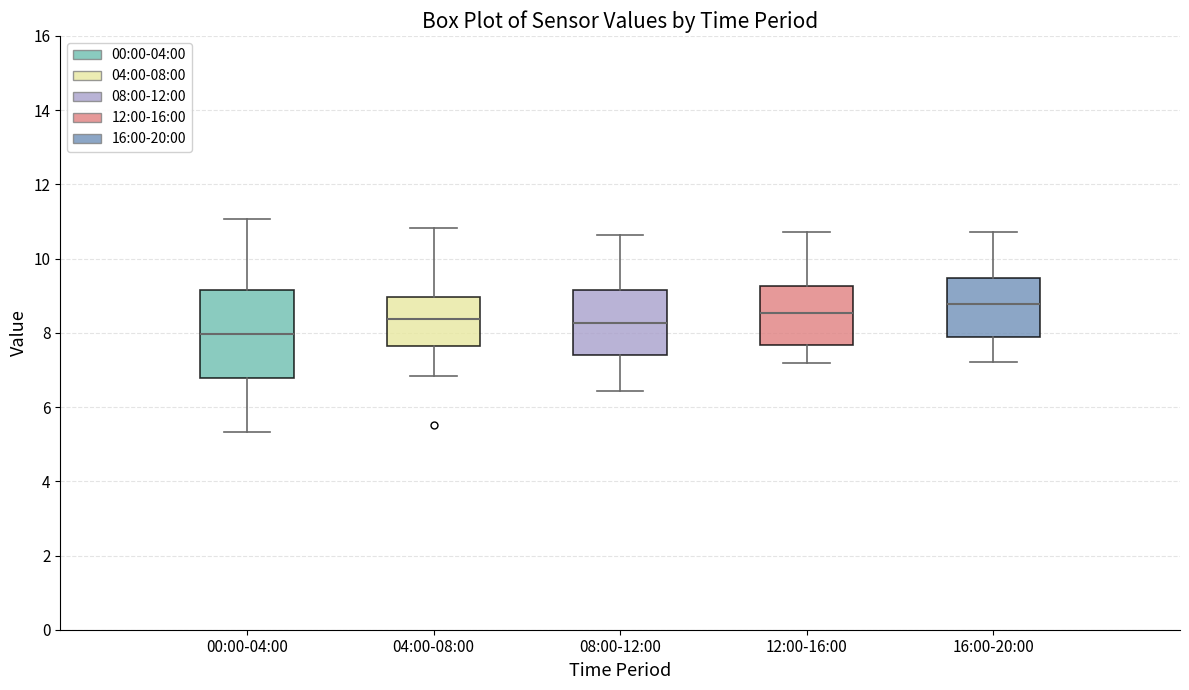

Reading left to right, read every box against the y-axis: the position of its median line, the range the box covers, and the ends of its whiskers. The values are not printed on the chart, so give them approximately, as read against the axis.

00:00-04:00: median 8.0, box 6.8 to 9.2, whiskers 5.4 to 11.0
04:00-08:00: median 8.4, box 7.6 to 9.0, whiskers 6.8 to 10.8
08:00-12:00: median 8.2, box 7.4 to 9.2, whiskers 6.4 to 10.6
12:00-16:00: median 8.6, box 7.6 to 9.2, whiskers 7.2 to 10.8
16:00-20:00: median 8.8, box 7.8 to 9.4, whiskers 7.2 to 10.8